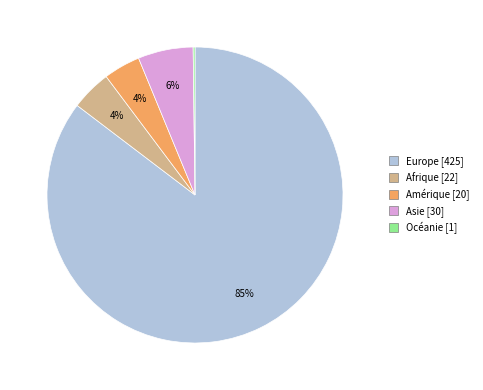

Is there any slice that represents more than half of the pie?

Yes